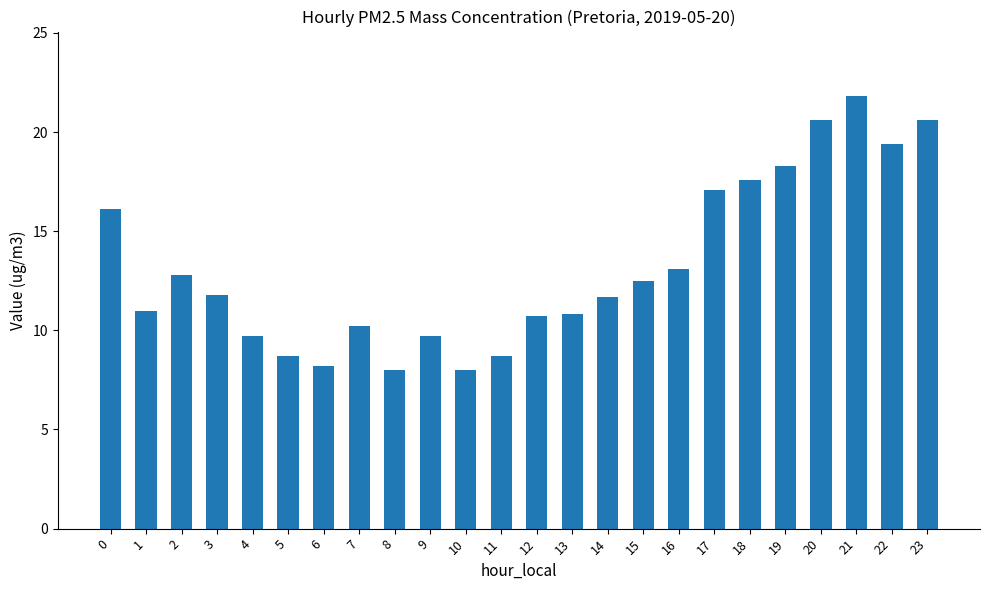

The value at 3 is 21.2. True or false?

False